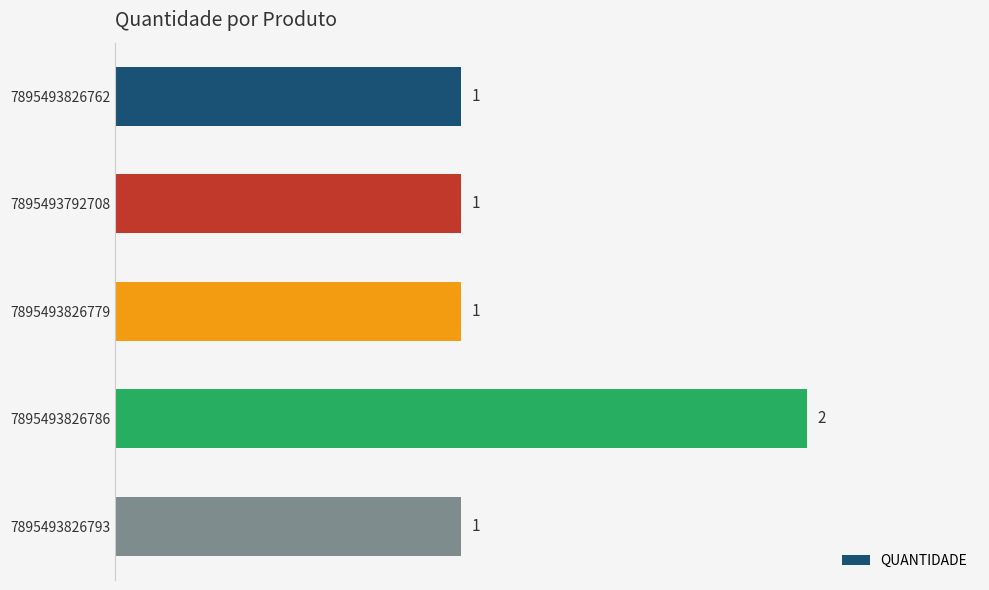

What is the minimum value shown in the chart?

1